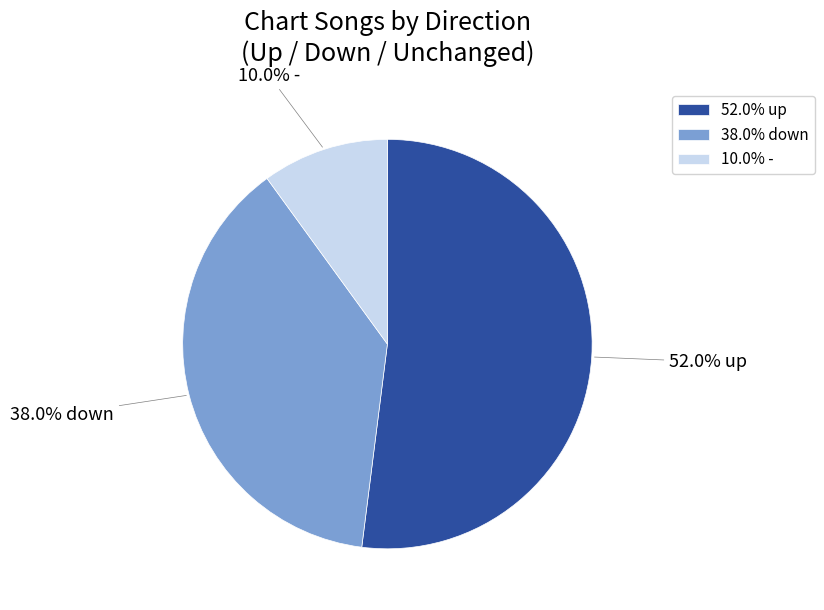

Is there any slice that represents more than half of the pie?

Yes